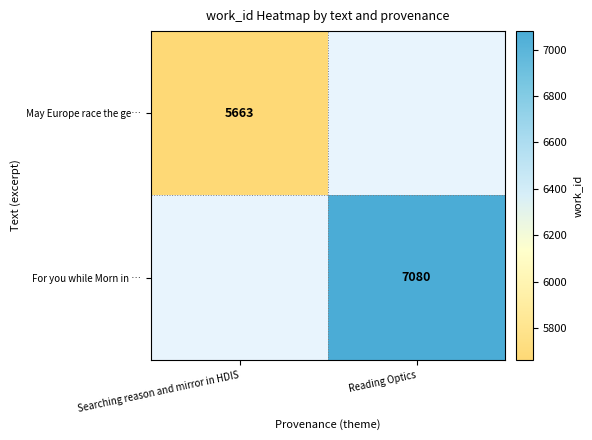

The value of For you while Morn in … at Reading Optics is 7080. True or false?

True